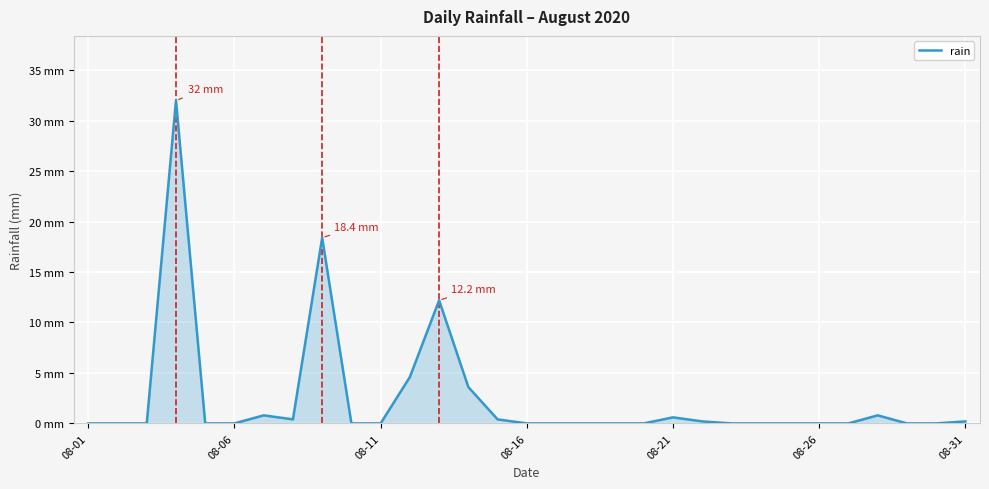

Does the chart display data point markers on the line(s)?

No